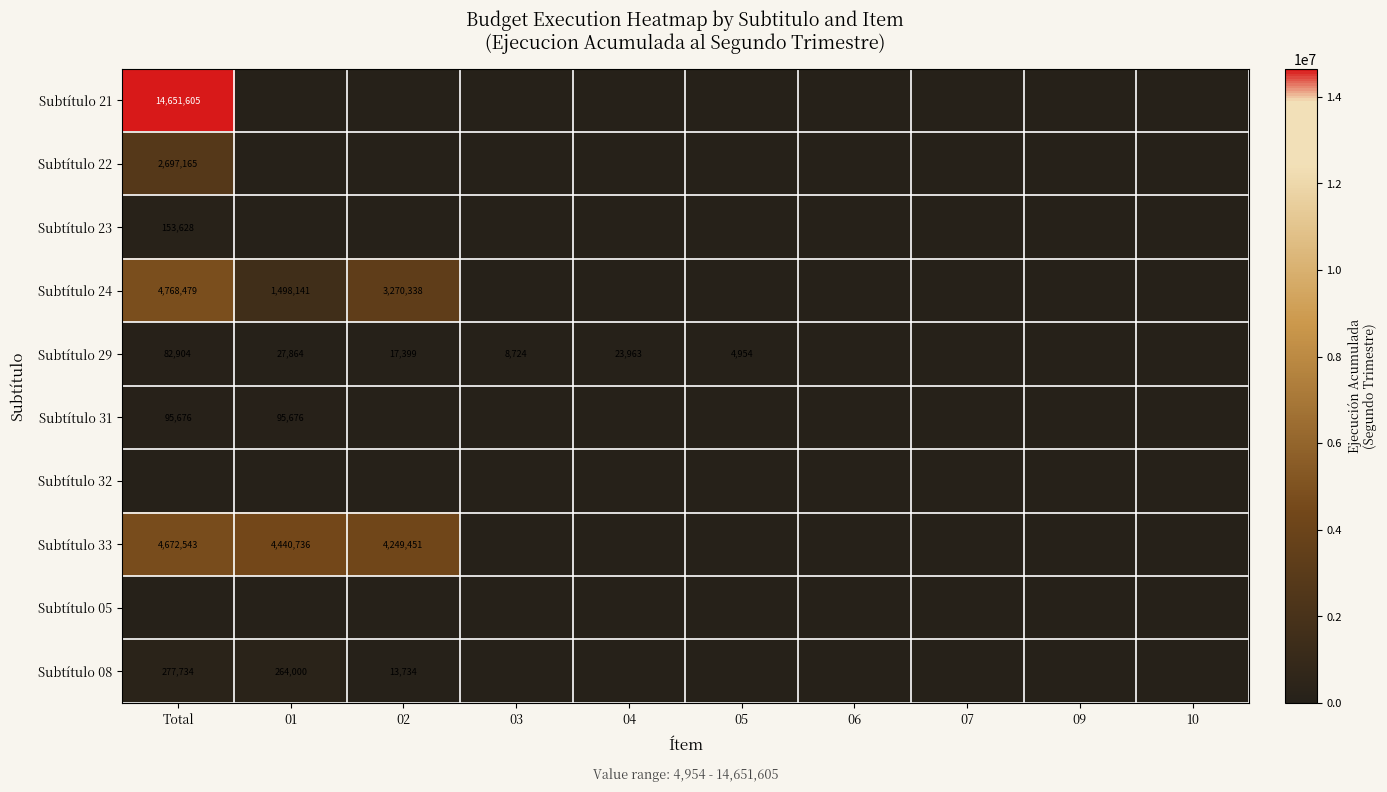

True or false: Subtítulo 23 has a value of 82336 at Total.

False